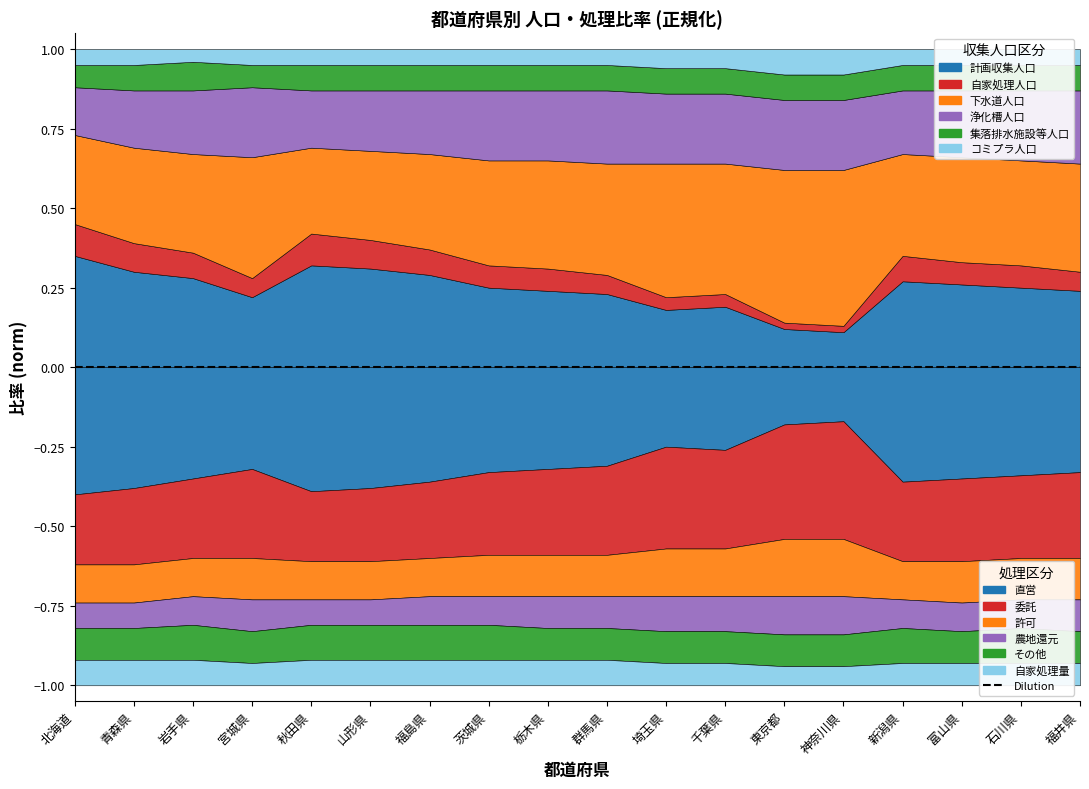

Where is the first local maximum for 浄化槽人口?

宮城県